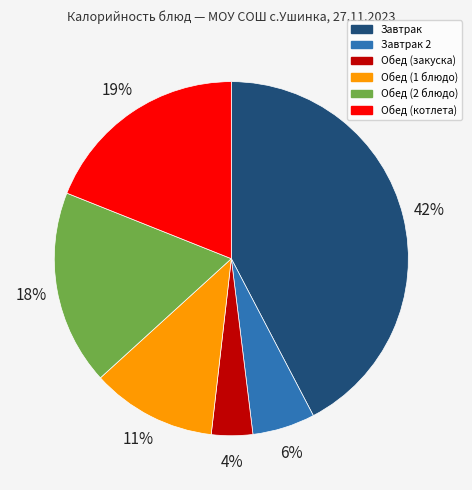

To the nearest percent, what percentage of the pie is Завтрак 2?

6%